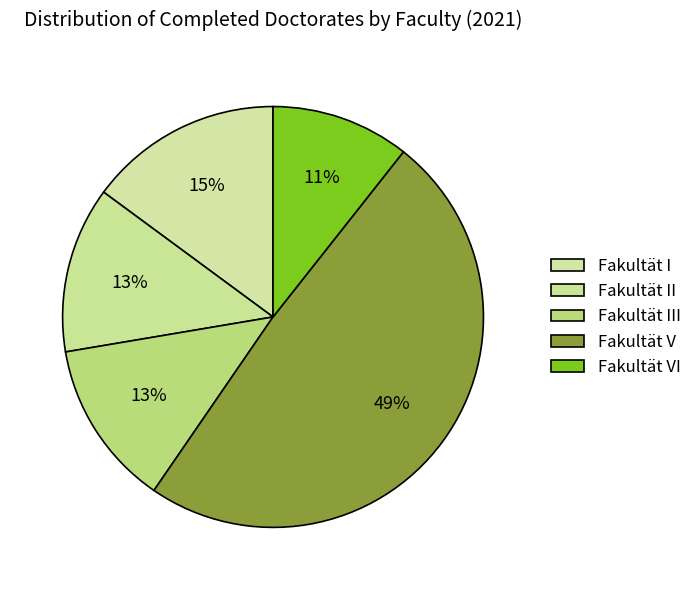

To the nearest percent, what is the difference between the largest and smallest slice percentages?

38%